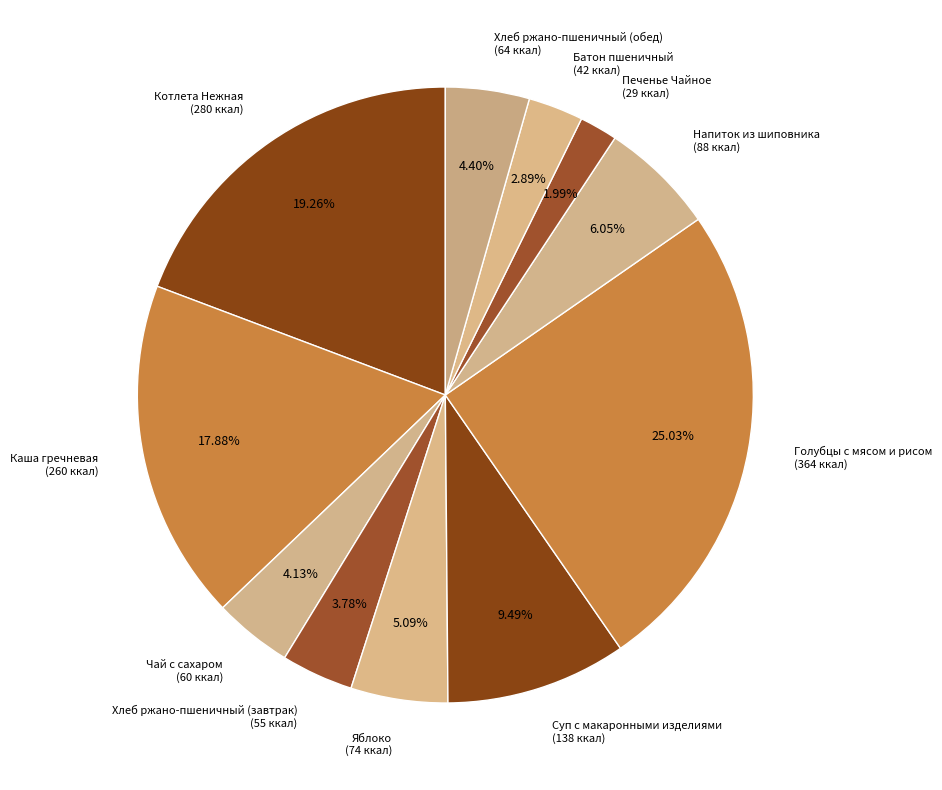

Which category has the smallest portion of the pie?

Печенье Чайное